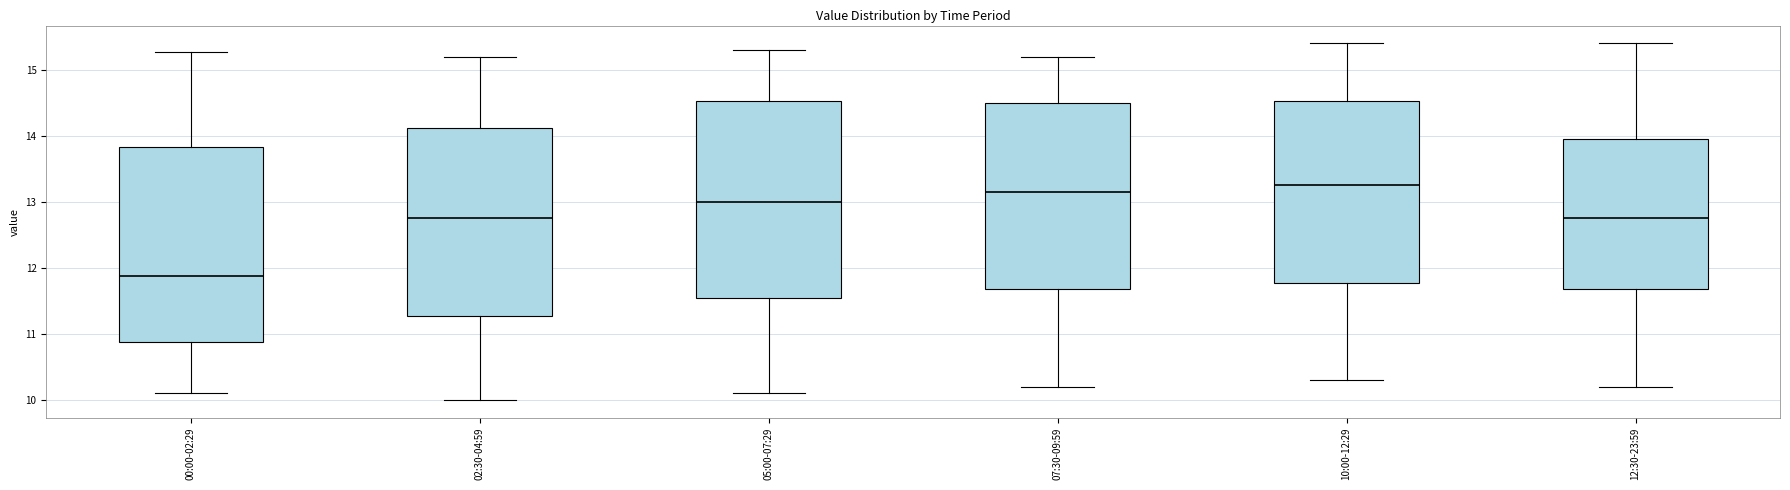

Reading left to right, transcribe this box plot: for each box, give where its median line is, the range the box spans, and where its two whiskers end, as read against the y-axis. The values are not printed on the chart, so give them approximately, as read against the axis.

00:00-02:29: median 11.9, box 10.9 to 13.8, whiskers 10.1 to 15.3
02:30-04:59: median 12.8, box 11.3 to 14.1, whiskers 10.0 to 15.2
05:00-07:29: median 13.0, box 11.6 to 14.5, whiskers 10.1 to 15.3
07:30-09:59: median 13.2, box 11.7 to 14.5, whiskers 10.2 to 15.2
10:00-12:29: median 13.3, box 11.8 to 14.5, whiskers 10.3 to 15.4
12:30-23:59: median 12.8, box 11.7 to 14.0, whiskers 10.2 to 15.4